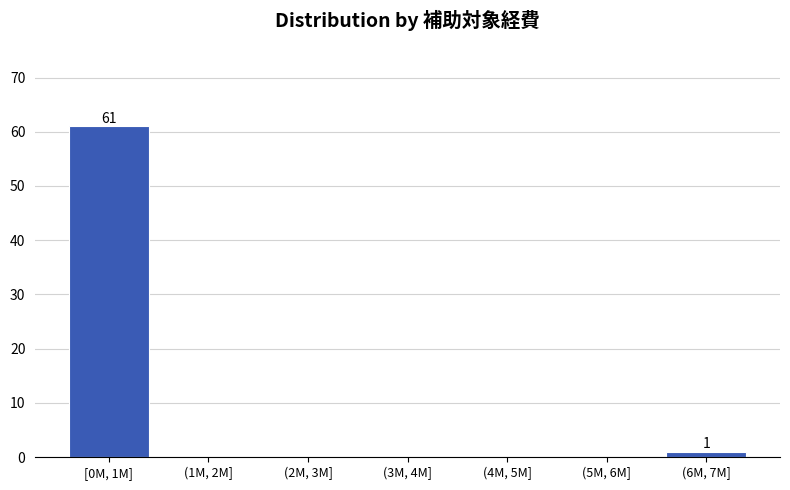

Reading left to right, extract all data points from this chart.

[0M, 1M]=61	(1M, 2M]=0	(2M, 3M]=0	(3M, 4M]=0	(4M, 5M]=0	(5M, 6M]=0	(6M, 7M]=1